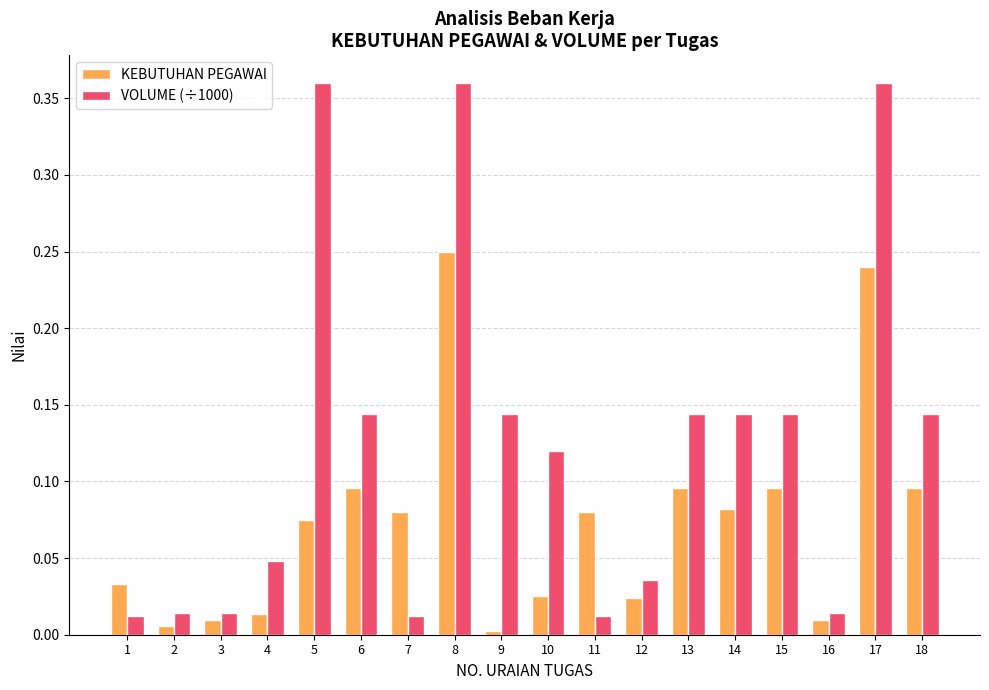

Which series has the widest spread of values?

VOLUME (÷1000)